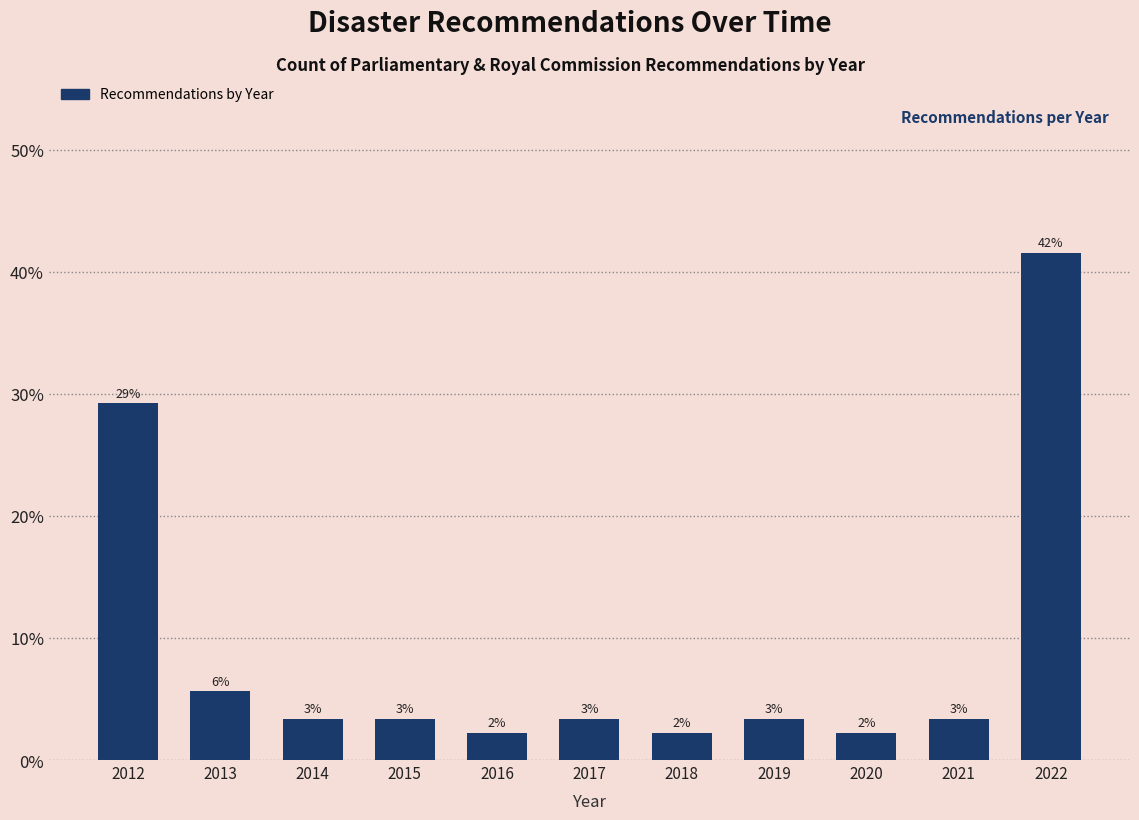

Does the chart contain any negative values?

No